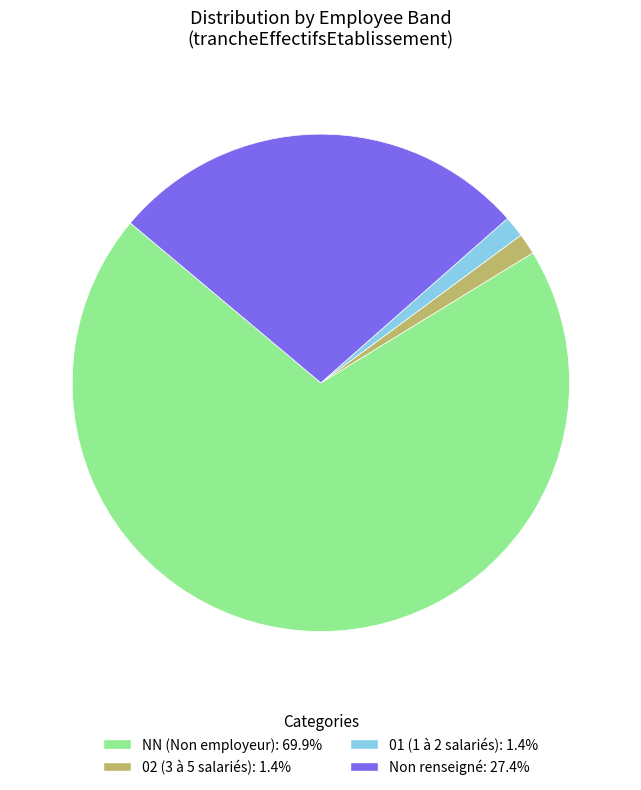

Does any single category account for the majority?

Yes